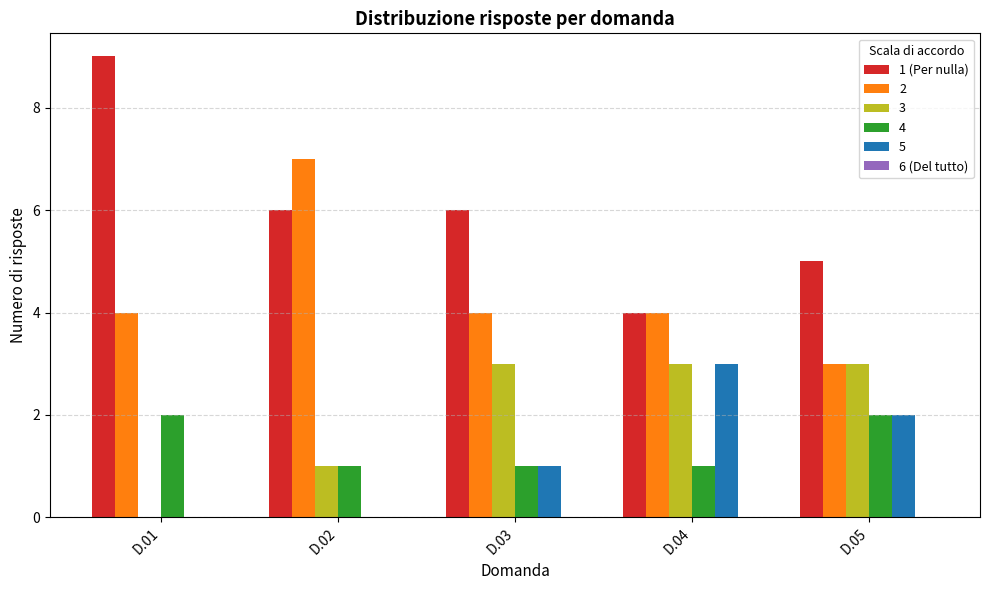

Which series has the largest total across all categories?

1 (Per nulla)